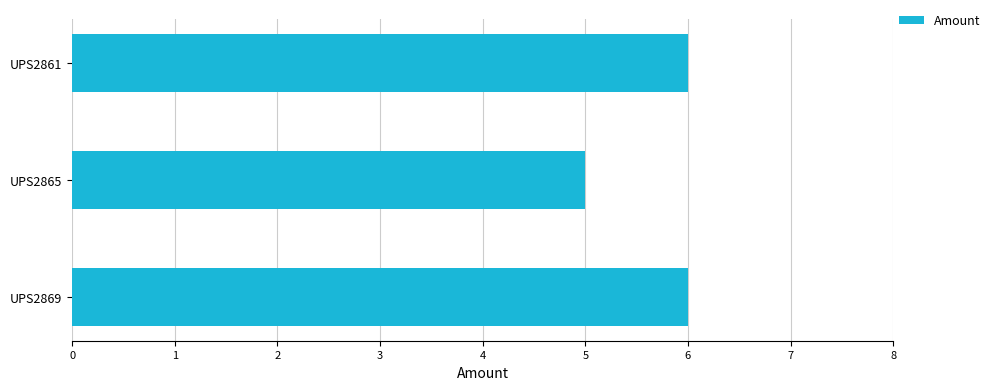

What is the minimum value shown in the chart?

5